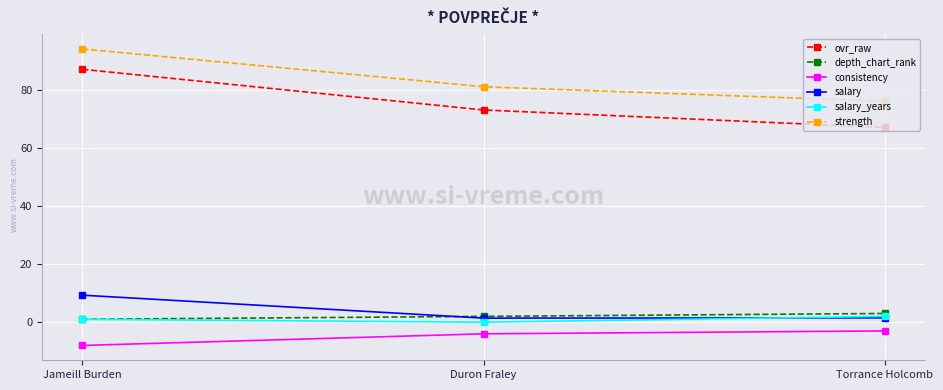

What are all the series names shown in the legend?

ovr_raw, depth_chart_rank, consistency, salary, salary_years, strength